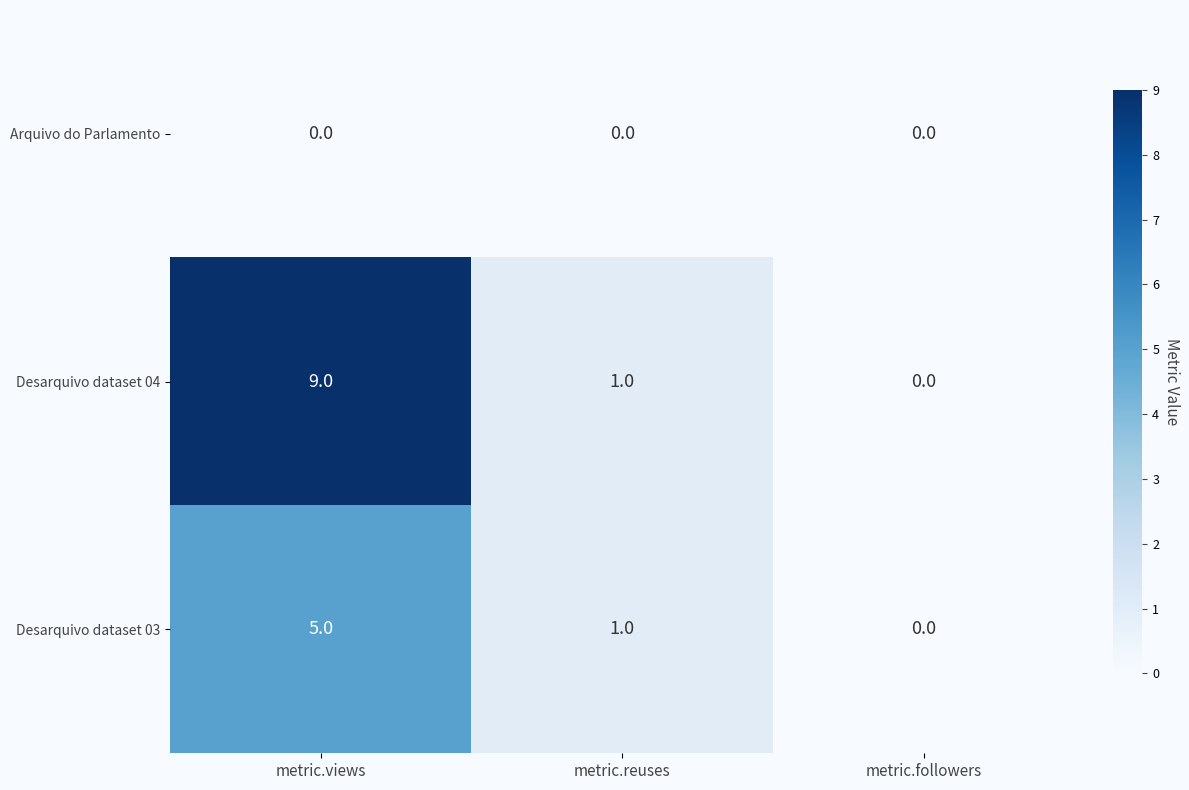

At which label is Desarquivo dataset 03 closest to 2?

metric.reuses